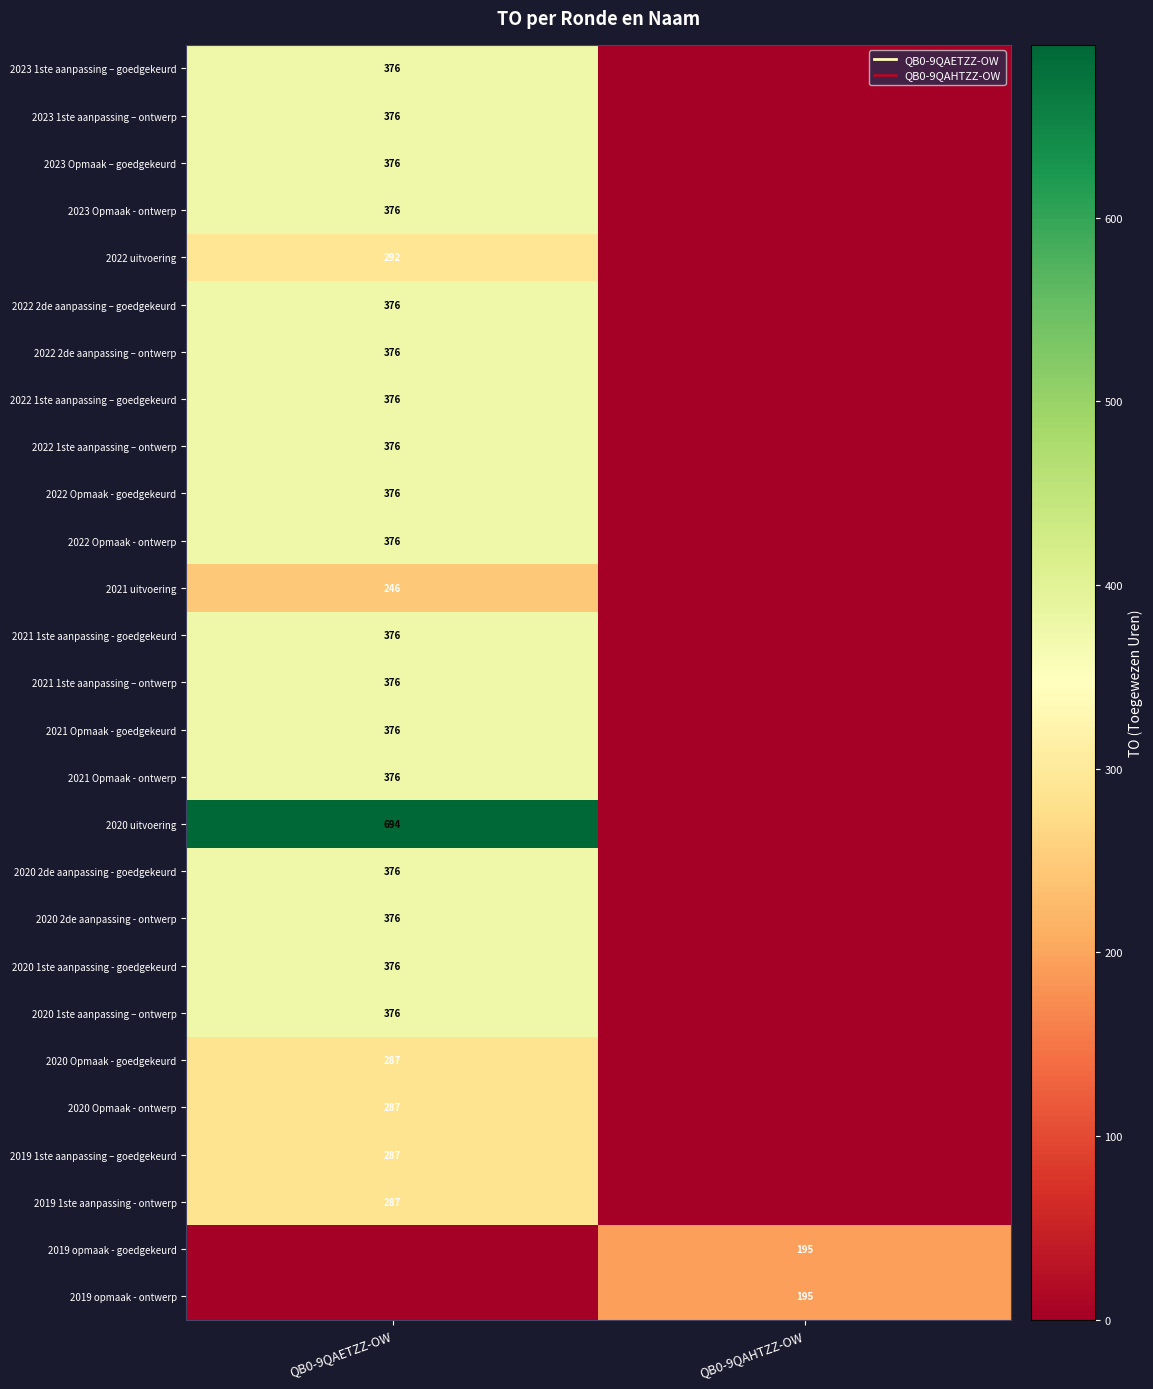

At which label does 2019 1ste aanpassing - ontwerp reach its peak?

QB0-9QAETZZ-OW